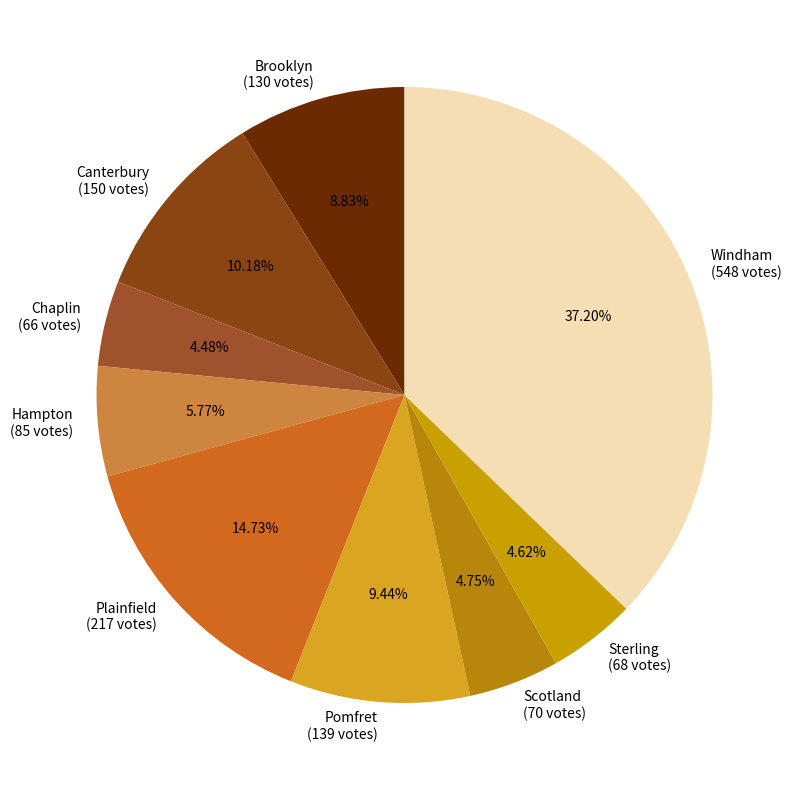

The Pomfret slice represents 9% of the pie. True or false?

True